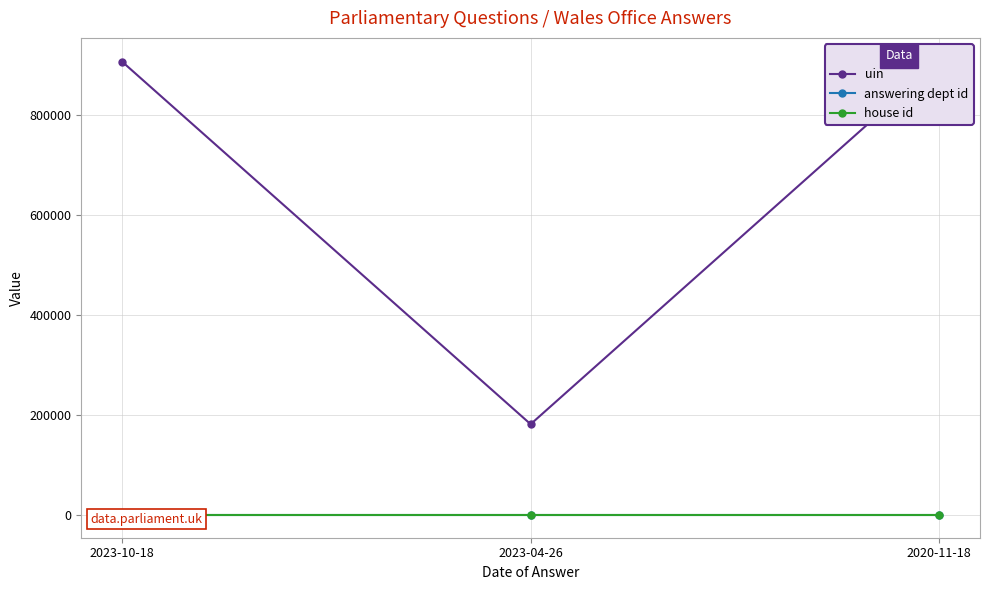

At which label does uin first exceed 906604?

2020-11-18